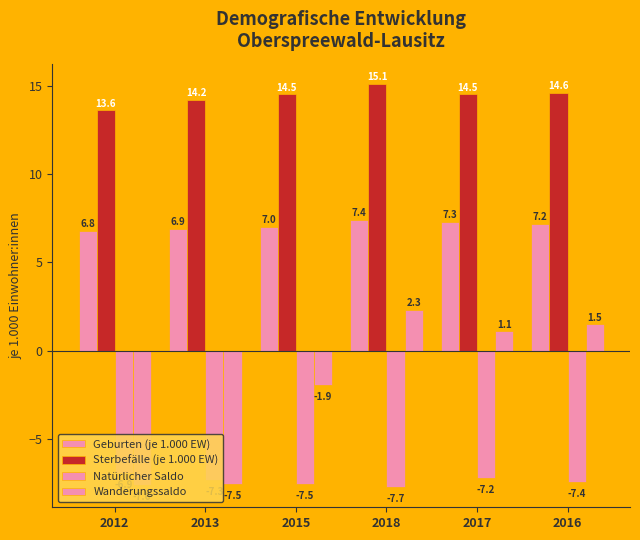

How many data points does each series have?

6